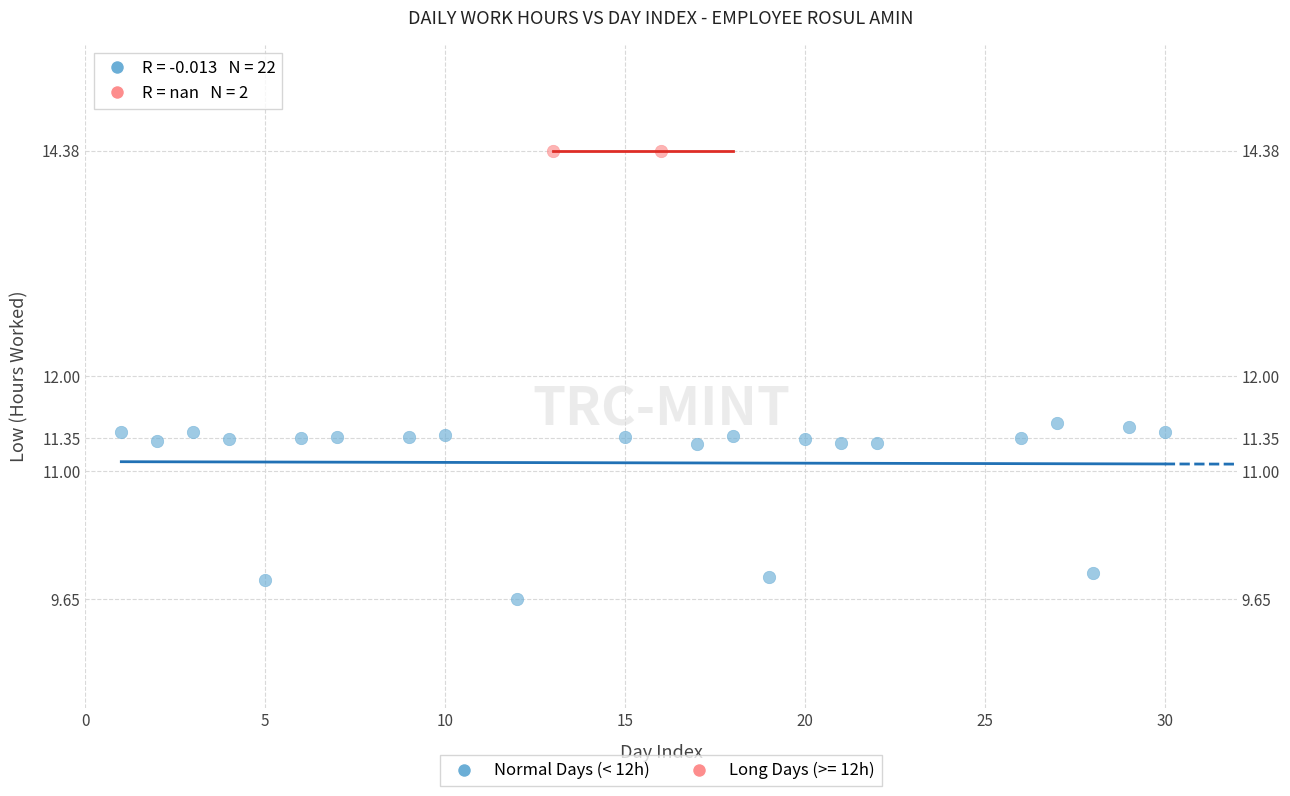

What are all the series names shown in the legend?

Normal Days (< 12h), Long Days (>= 12h)